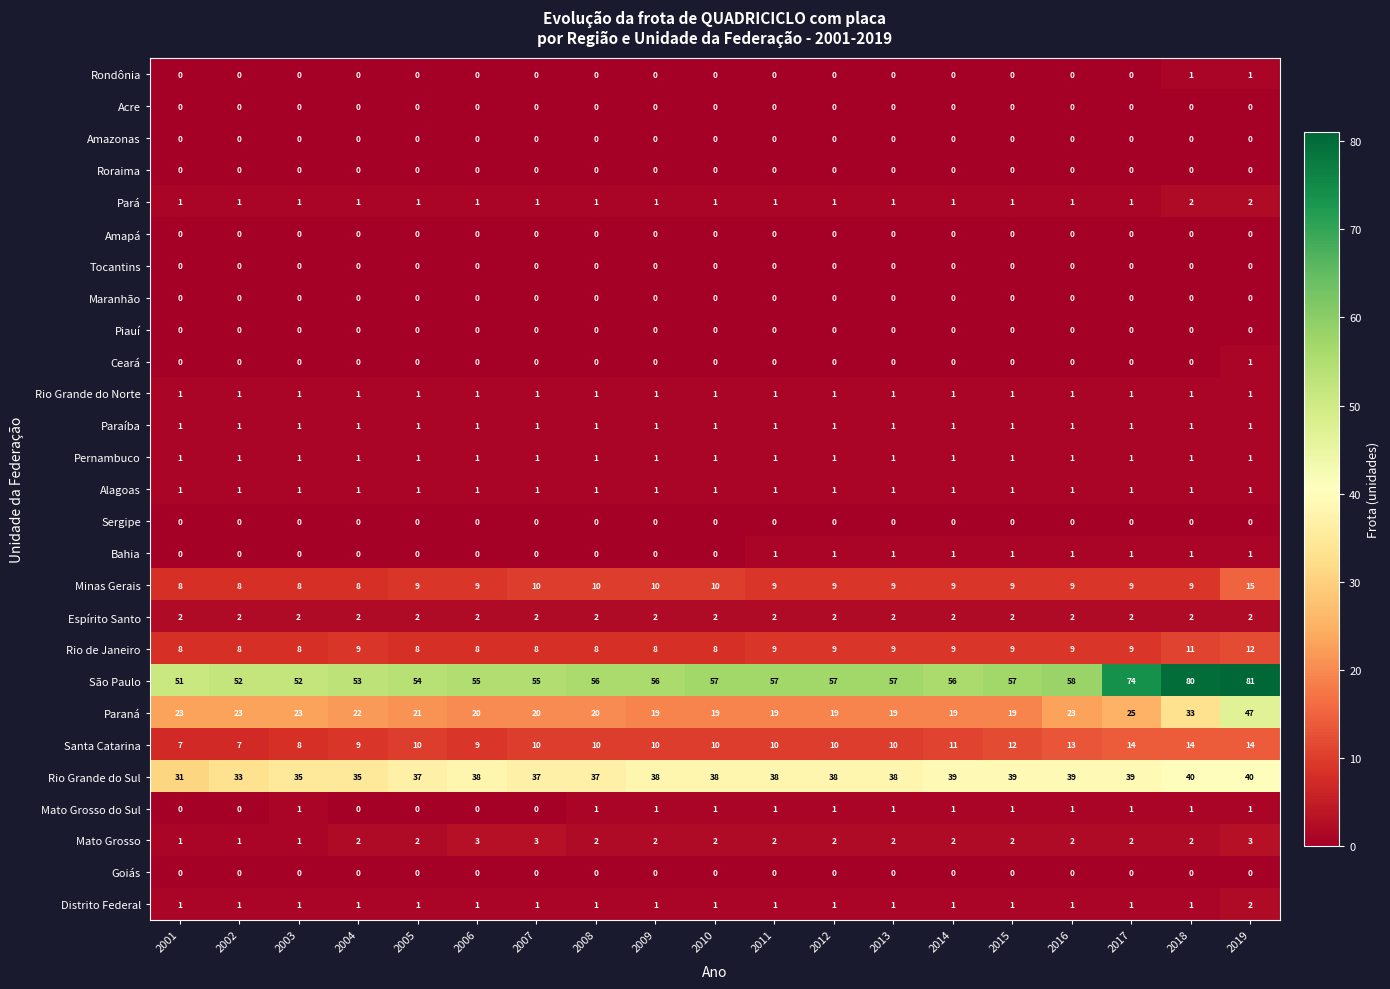

Which category has the highest value across all series?

2019